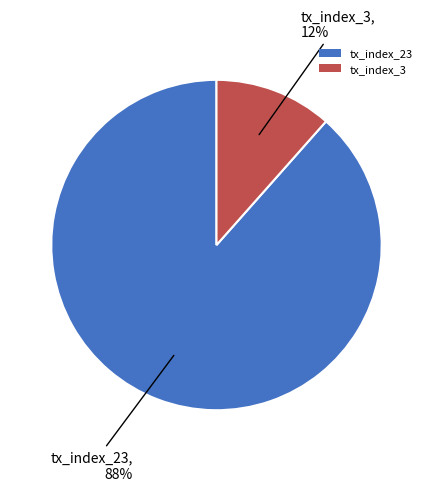

Combined, do tx_index_3 and tx_index_23 account for over 50%?

Yes